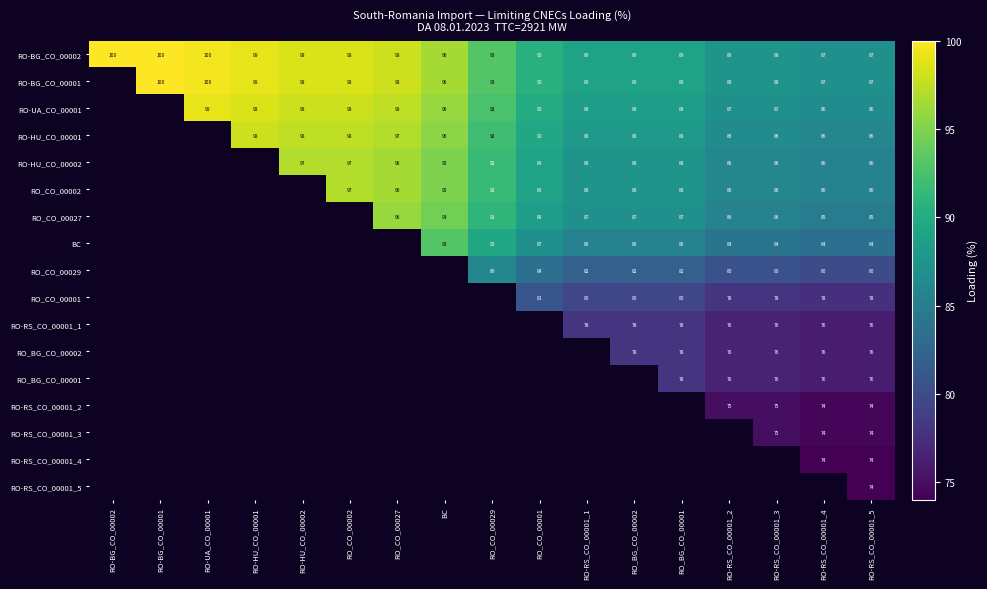

Is the value of RO-UA_CO_00001 at RO-HU_CO_00001 greater than the value of RO_BG_CO_00002 at RO_BG_CO_00001?

Yes